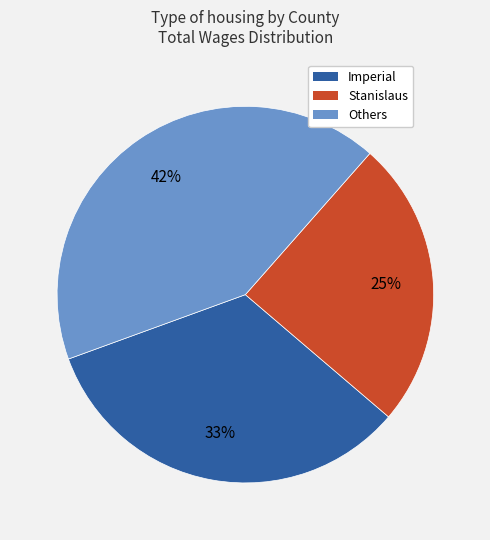

What is the ratio of the value at Stanislaus to the value at Others?

0.6